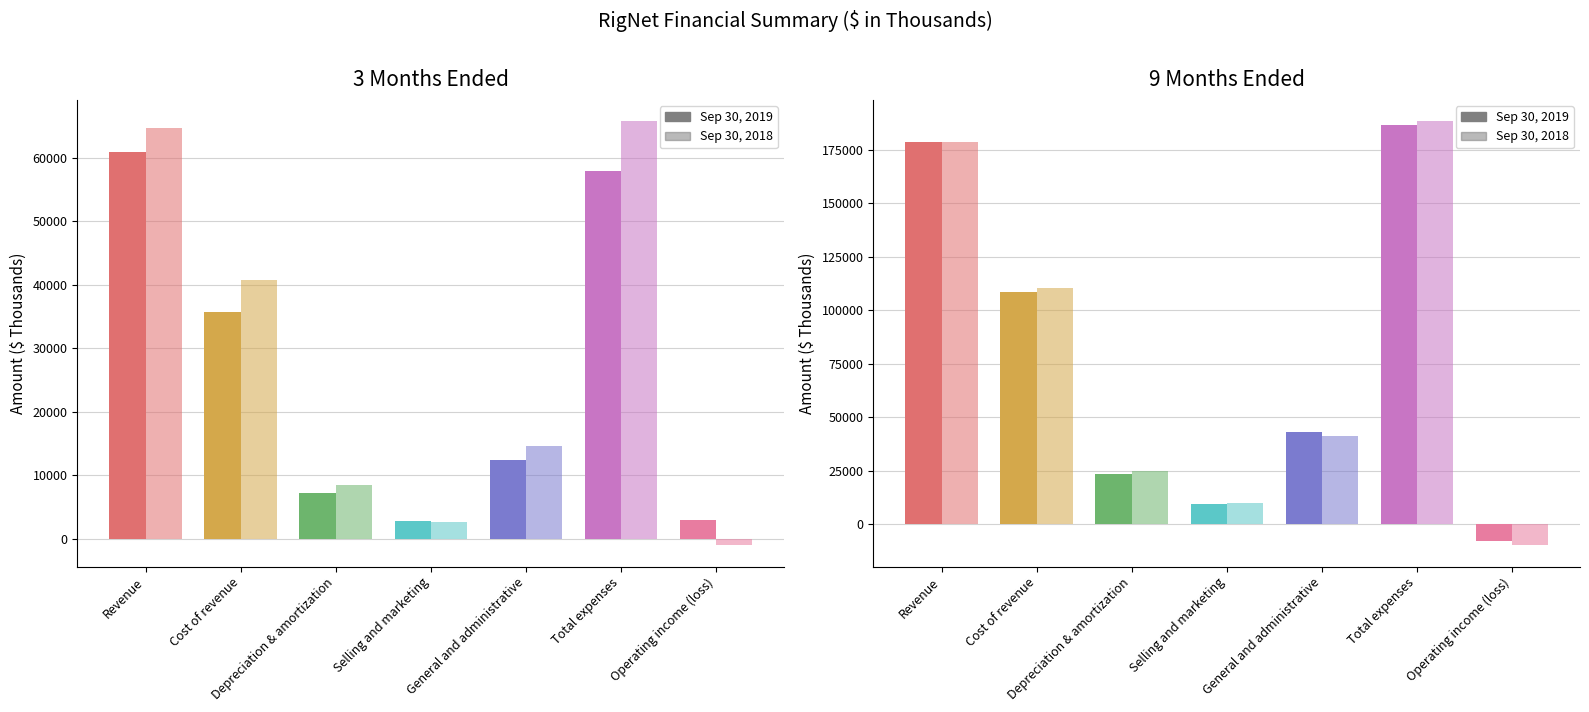

At how many categories does at least one series exceed -1612?

7